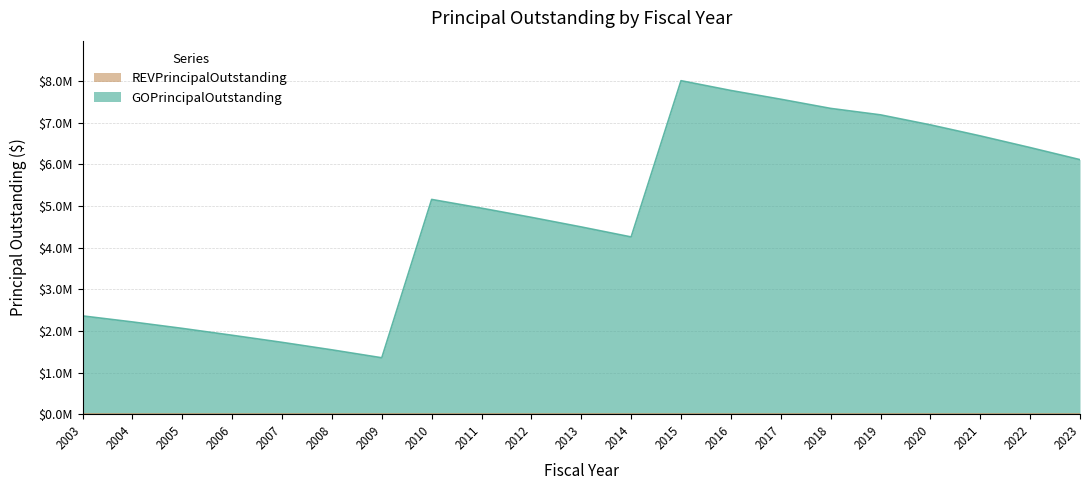

How many values exceed 4945000?

10